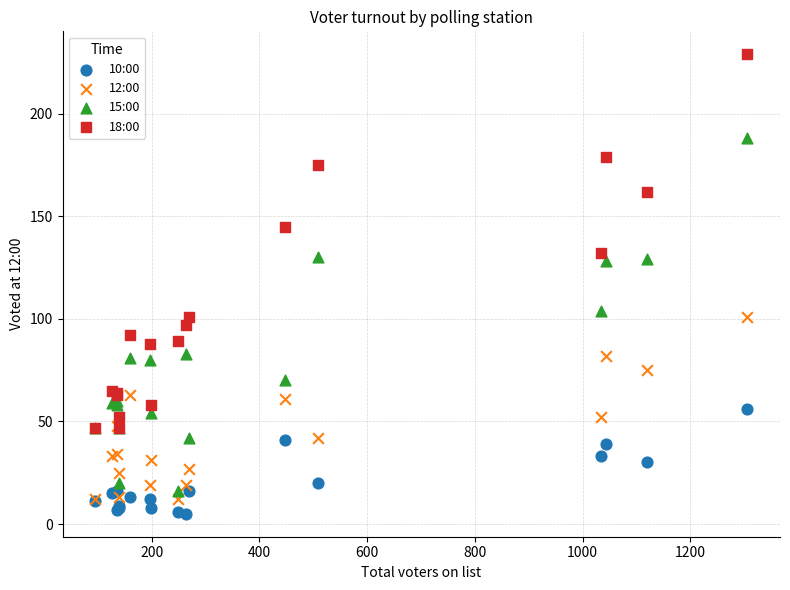

Which series contains the highest Y value?

18:00